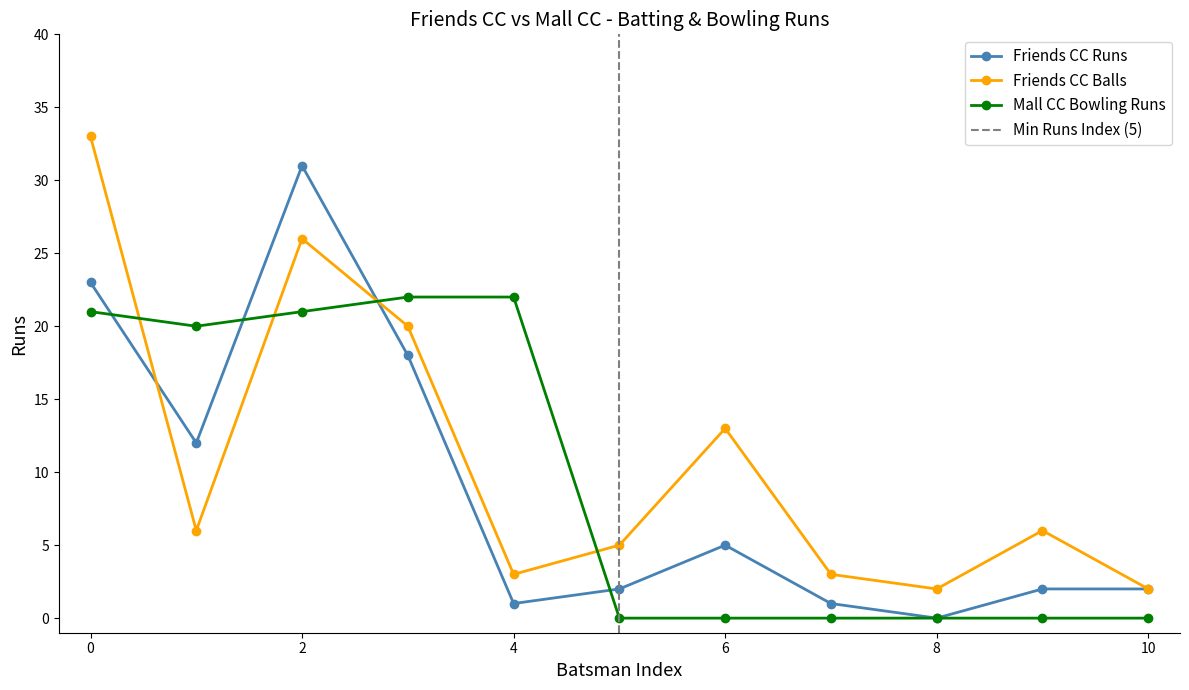

Does the chart have visible grid lines?

No